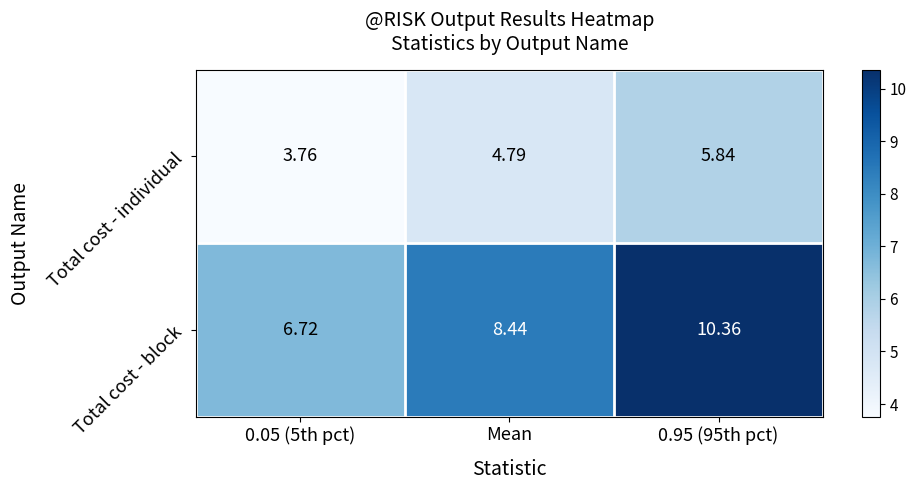

List the series in order of their overall mean, highest first.

Total cost - block, Total cost - individual